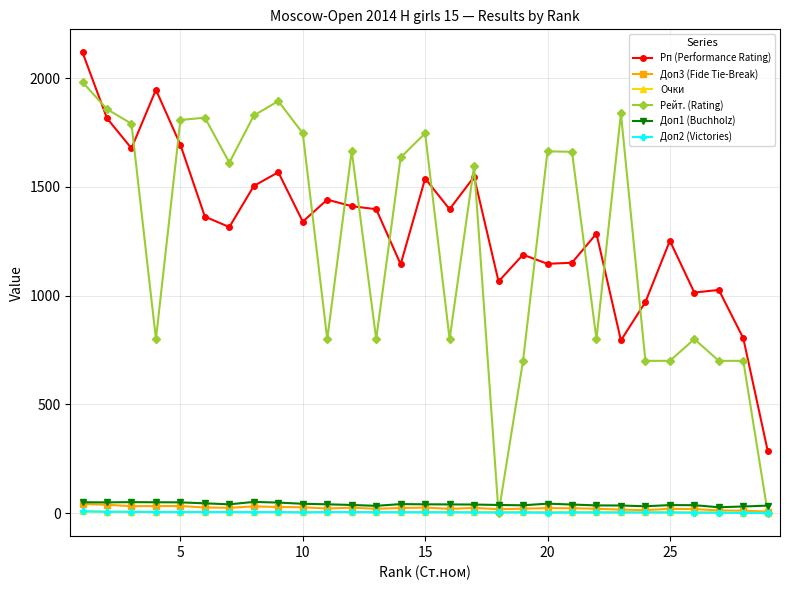

Is this an area chart (filled region under the line)?

No